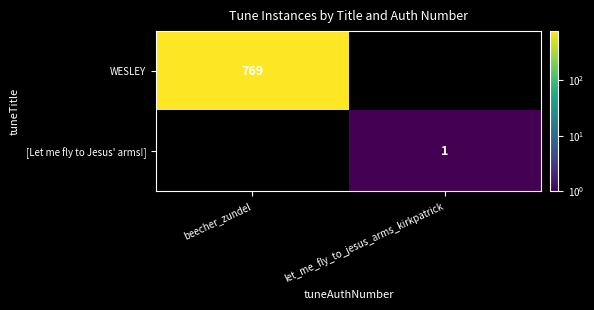

Is the value of [Let me fly to Jesus' arms!] at let_me_fly_to_jesus_arms_kirkpatrick greater than the value of WESLEY at beecher_zundel?

No